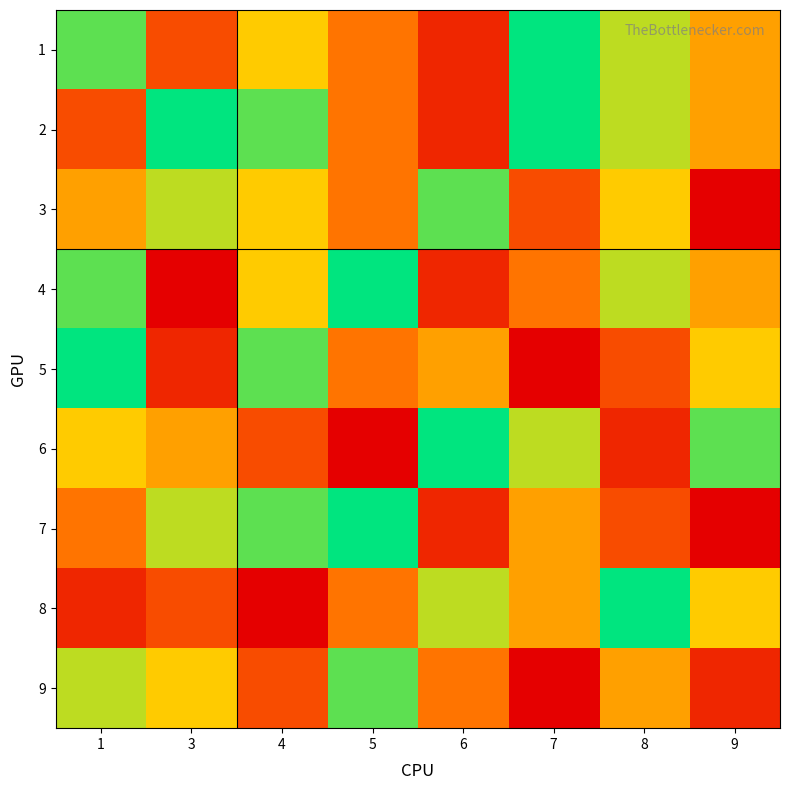

What is the maximum value shown in the chart?

9